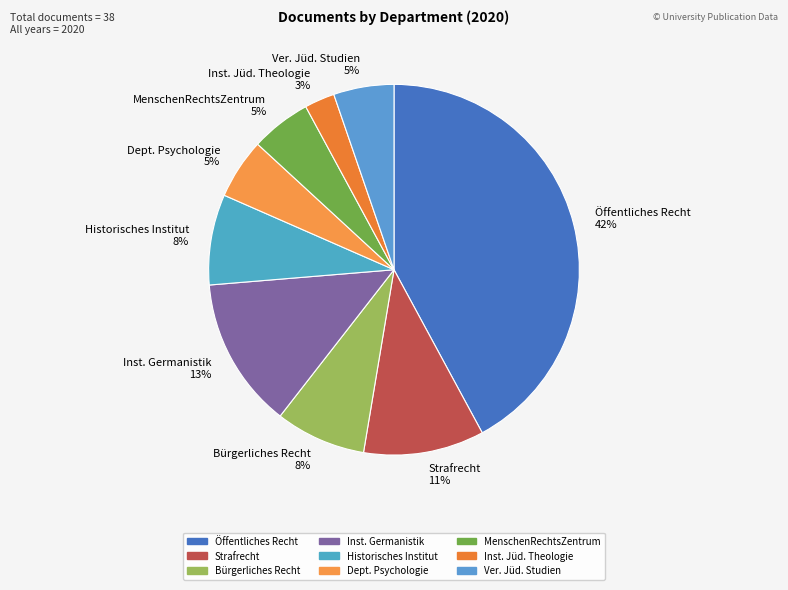

Do MenschenRechtsZentrum 5% and Strafrecht 11% together represent more than half of the pie?

No